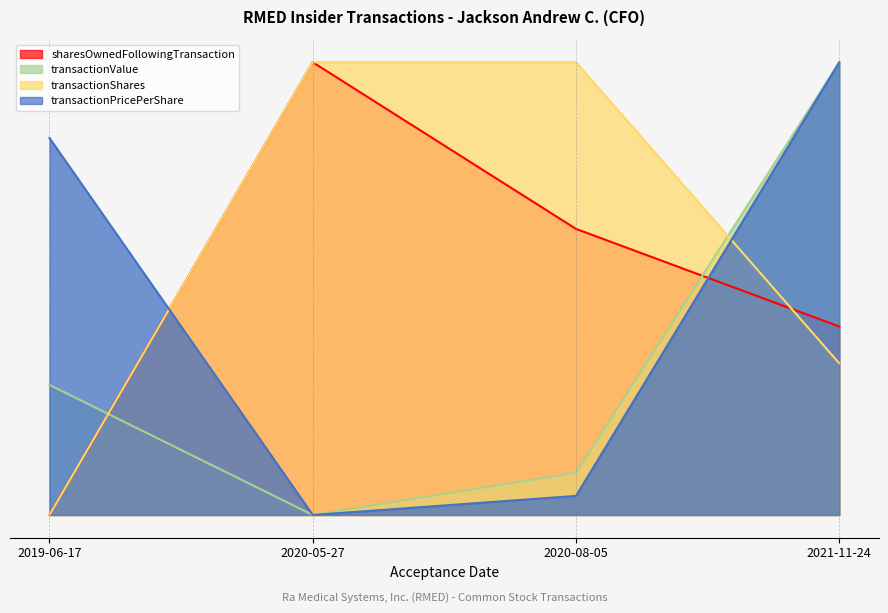

Where is transactionPricePerShare nearest to the value 0?

2020-05-27